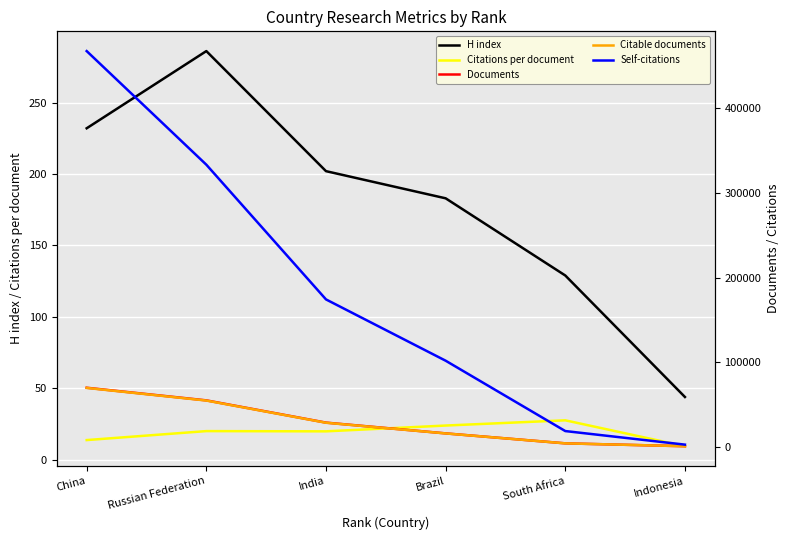

Rank the categories by Citations per document value from lowest to highest.

Indonesia, China, India, Russian Federation, Brazil, South Africa